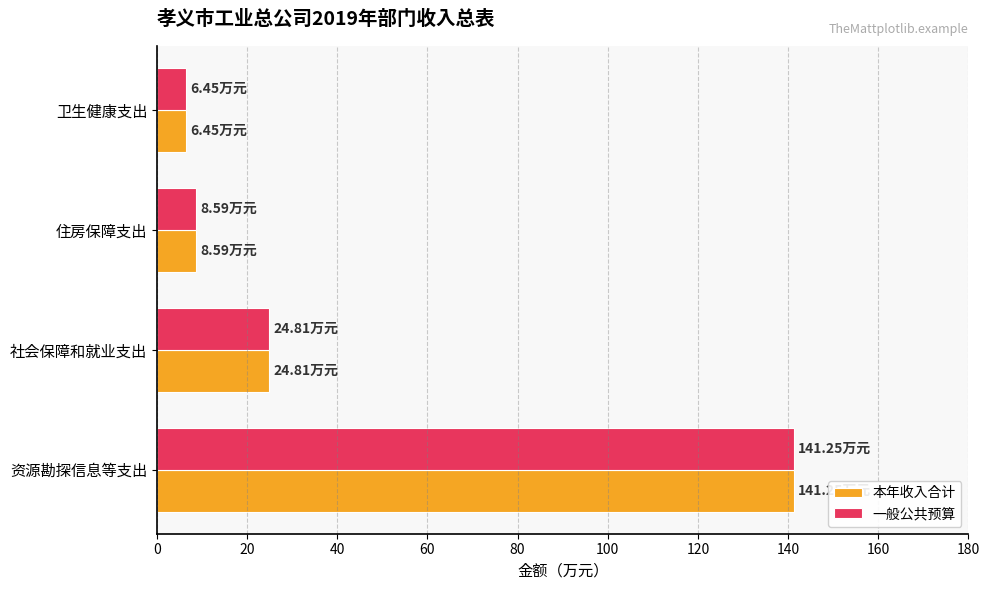

Where is 一般公共预算 nearest to the value 73?

社会保障和就业支出